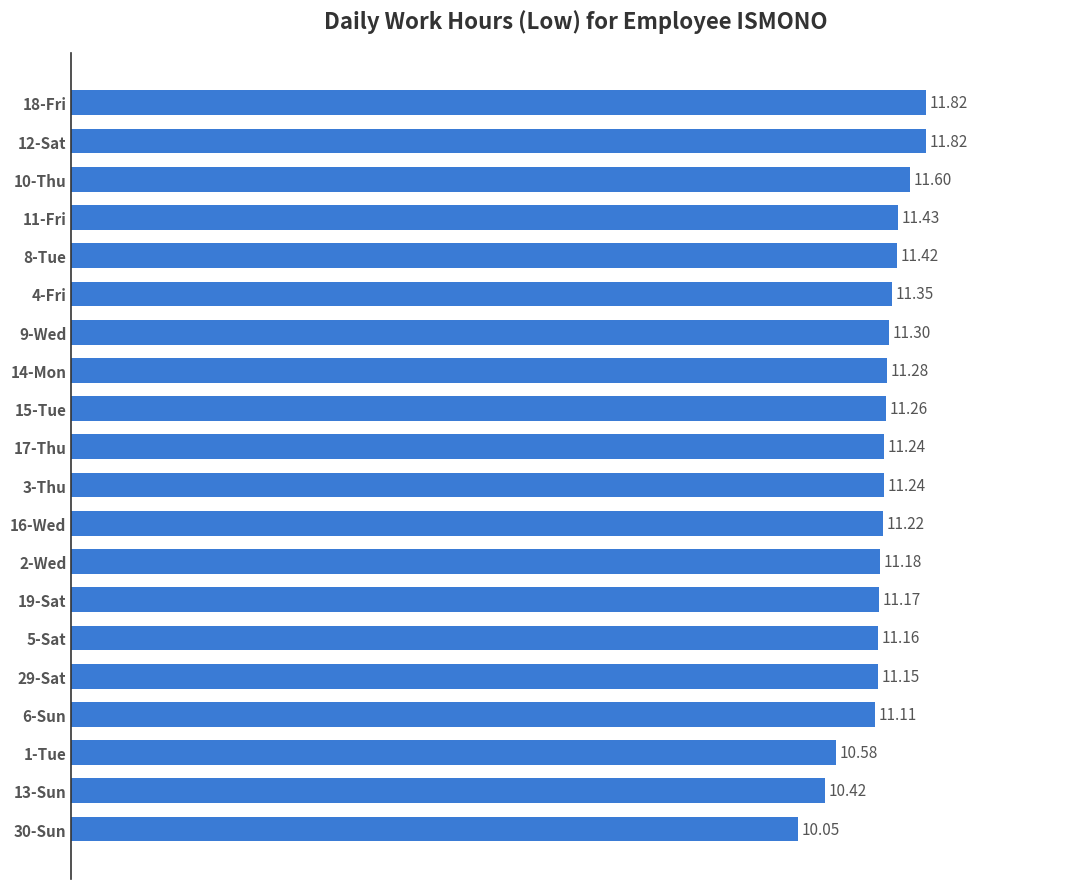

Does the chart contain any negative values?

No